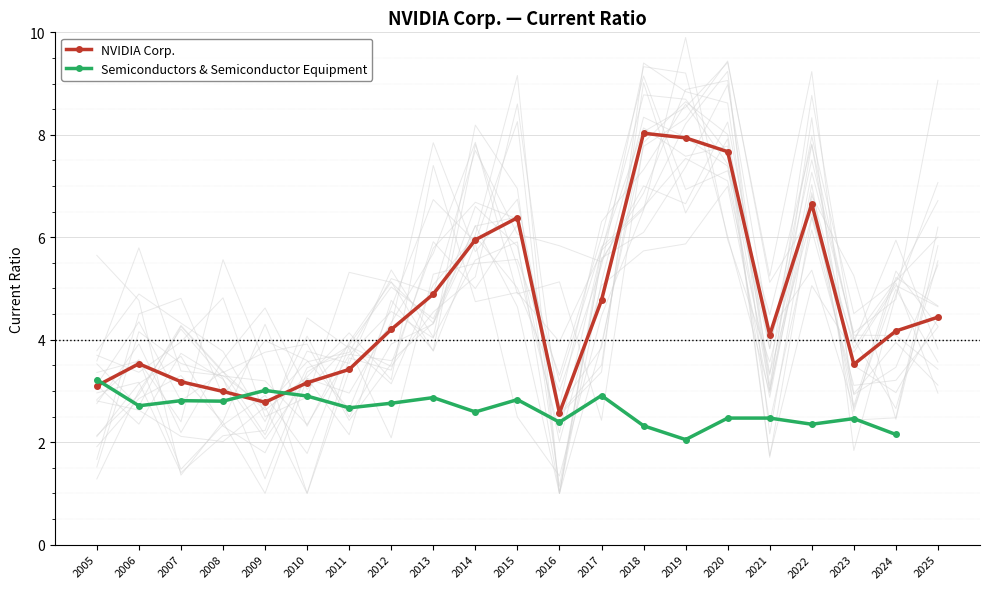

True or false: NVIDIA Corp. has more than 1 interior local peaks.

True